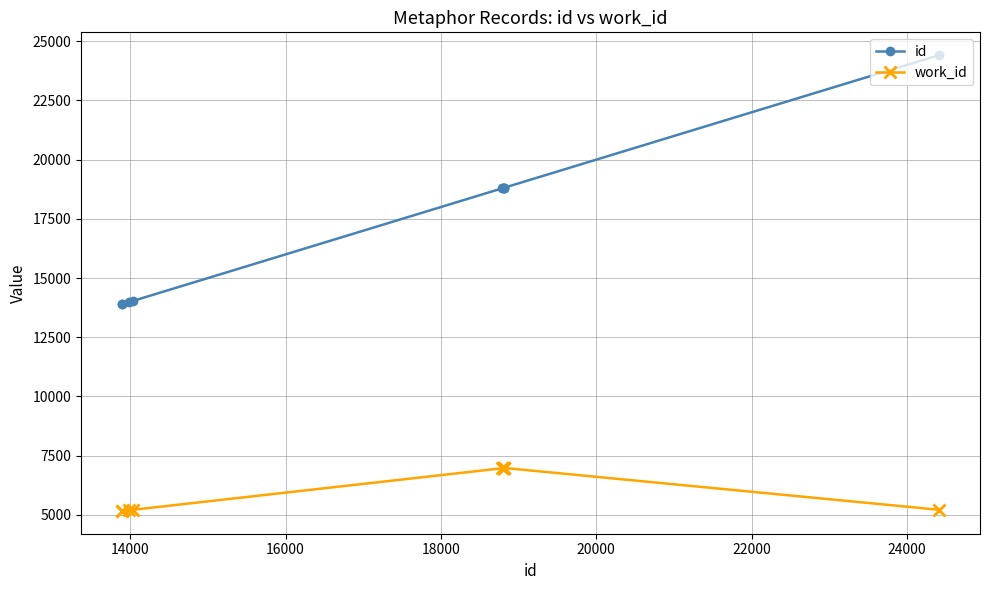

Which series has the largest total across all categories?

id